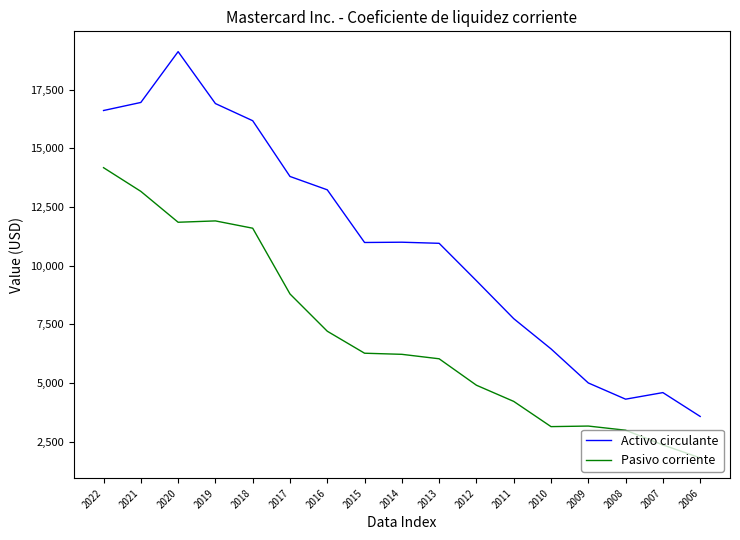

Which series has the largest total across all categories?

Activo circulante